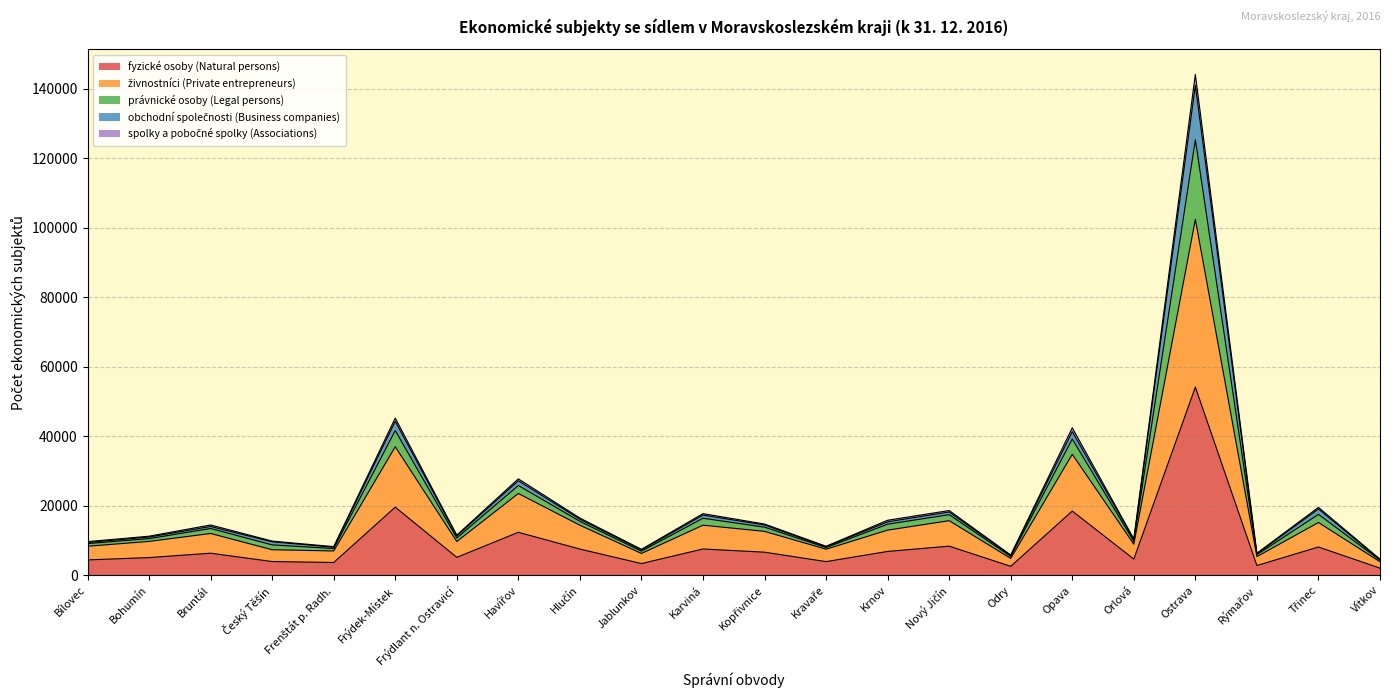

At which label does fyzické osoby (Natural persons) reach its peak?

Ostrava